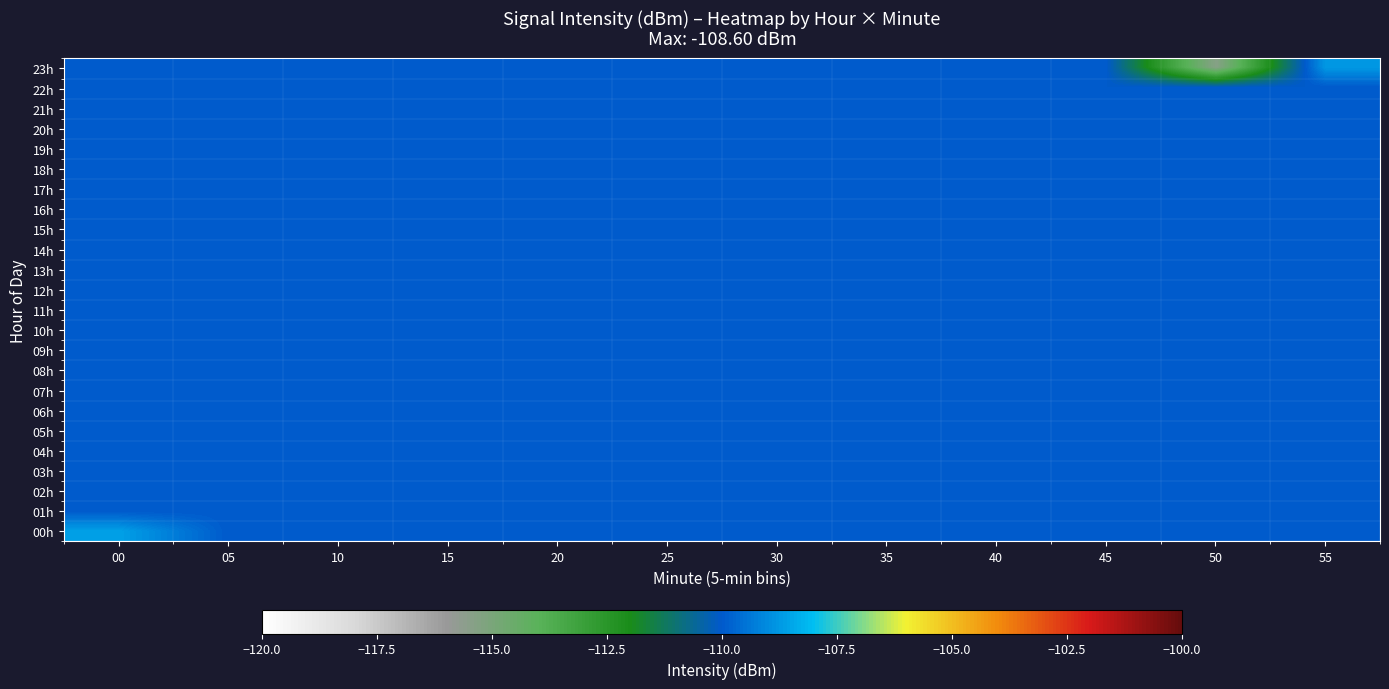

Reading left to right, list all the values displayed in this chart.

00h: 00=-108.6	05=-110.0	10=-110.0	15=-110.0	20=-110.0	25=-110.0	30=-110.0	35=-110.0	40=-110.0	45=-110.0	50=-110.0	55=-110.0
01h: 00=-110.0	05=-110.0	10=-110.0	15=-110.0	20=-110.0	25=-110.0	30=-110.0	35=-110.0	40=-110.0	45=-110.0	50=-110.0	55=-110.0
02h: 00=-110.0	05=-110.0	10=-110.0	15=-110.0	20=-110.0	25=-110.0	30=-110.0	35=-110.0	40=-110.0	45=-110.0	50=-110.0	55=-110.0
03h: 00=-110.0	05=-110.0	10=-110.0	15=-110.0	20=-110.0	25=-110.0	30=-110.0	35=-110.0	40=-110.0	45=-110.0	50=-110.0	55=-110.0
04h: 00=-110.0	05=-110.0	10=-110.0	15=-110.0	20=-110.0	25=-110.0	30=-110.0	35=-110.0	40=-110.0	45=-110.0	50=-110.0	55=-110.0
05h: 00=-110.0	05=-110.0	10=-110.0	15=-110.0	20=-110.0	25=-110.0	30=-110.0	35=-110.0	40=-110.0	45=-110.0	50=-110.0	55=-110.0
06h: 00=-110.0	05=-110.0	10=-110.0	15=-110.0	20=-110.0	25=-110.0	30=-110.0	35=-110.0	40=-110.0	45=-110.0	50=-110.0	55=-110.0
07h: 00=-110.0	05=-110.0	10=-110.0	15=-110.0	20=-110.0	25=-110.0	30=-110.0	35=-110.0	40=-110.0	45=-110.0	50=-110.0	55=-110.0
08h: 00=-110.0	05=-110.0	10=-110.0	15=-110.0	20=-110.0	25=-110.0	30=-110.0	35=-110.0	40=-110.0	45=-110.0	50=-110.0	55=-110.0
09h: 00=-110.0	05=-110.0	10=-110.0	15=-110.0	20=-110.0	25=-110.0	30=-110.0	35=-110.0	40=-110.0	45=-110.0	50=-110.0	55=-110.0
10h: 00=-110.0	05=-110.0	10=-110.0	15=-110.0	20=-110.0	25=-110.0	30=-110.0	35=-110.0	40=-110.0	45=-110.0	50=-110.0	55=-110.0
11h: 00=-110.0	05=-110.0	10=-110.0	15=-110.0	20=-110.0	25=-110.0	30=-110.0	35=-110.0	40=-110.0	45=-110.0	50=-110.0	55=-110.0
12h: 00=-110.0	05=-110.0	10=-110.0	15=-110.0	20=-110.0	25=-110.0	30=-110.0	35=-110.0	40=-110.0	45=-110.0	50=-110.0	55=-110.0
13h: 00=-110.0	05=-110.0	10=-110.0	15=-110.0	20=-110.0	25=-110.0	30=-110.0	35=-110.0	40=-110.0	45=-110.0	50=-110.0	55=-110.0
14h: 00=-110.0	05=-110.0	10=-110.0	15=-110.0	20=-110.0	25=-110.0	30=-110.0	35=-110.0	40=-110.0	45=-110.0	50=-110.0	55=-110.0
15h: 00=-110.0	05=-110.0	10=-110.0	15=-110.0	20=-110.0	25=-110.0	30=-110.0	35=-110.0	40=-110.0	45=-110.0	50=-110.0	55=-110.0
16h: 00=-110.0	05=-110.0	10=-110.0	15=-110.0	20=-110.0	25=-110.0	30=-110.0	35=-110.0	40=-110.0	45=-110.0	50=-110.0	55=-110.0
17h: 00=-110.0	05=-110.0	10=-110.0	15=-110.0	20=-110.0	25=-110.0	30=-110.0	35=-110.0	40=-110.0	45=-110.0	50=-110.0	55=-110.0
18h: 00=-110.0	05=-110.0	10=-110.0	15=-110.0	20=-110.0	25=-110.0	30=-110.0	35=-110.0	40=-110.0	45=-110.0	50=-110.0	55=-110.0
19h: 00=-110.0	05=-110.0	10=-110.0	15=-110.0	20=-110.0	25=-110.0	30=-110.0	35=-110.0	40=-110.0	45=-110.0	50=-110.0	55=-110.0
20h: 00=-110.0	05=-110.0	10=-110.0	15=-110.0	20=-110.0	25=-110.0	30=-110.0	35=-110.0	40=-110.0	45=-110.0	50=-110.0	55=-110.0
21h: 00=-110.0	05=-110.0	10=-110.0	15=-110.0	20=-110.0	25=-110.0	30=-110.0	35=-110.0	40=-110.0	45=-110.0	50=-110.0	55=-110.0
22h: 00=-110.0	05=-110.0	10=-110.0	15=-110.0	20=-110.0	25=-110.0	30=-110.0	35=-110.0	40=-110.0	45=-110.0	50=-110.0	55=-110.0
23h: 00=-110.0	05=-110.0	10=-110.0	15=-110.0	20=-110.0	25=-110.0	30=-110.0	35=-110.0	40=-110.0	45=-110.0	50=-115.4	55=-108.8